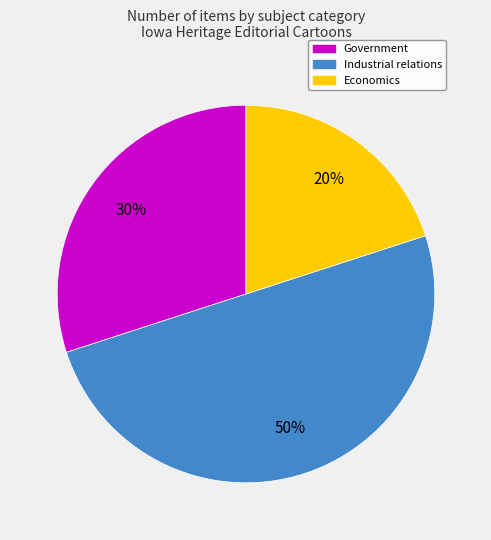

To the nearest percent, what is the difference between the largest and smallest slice percentages?

30%